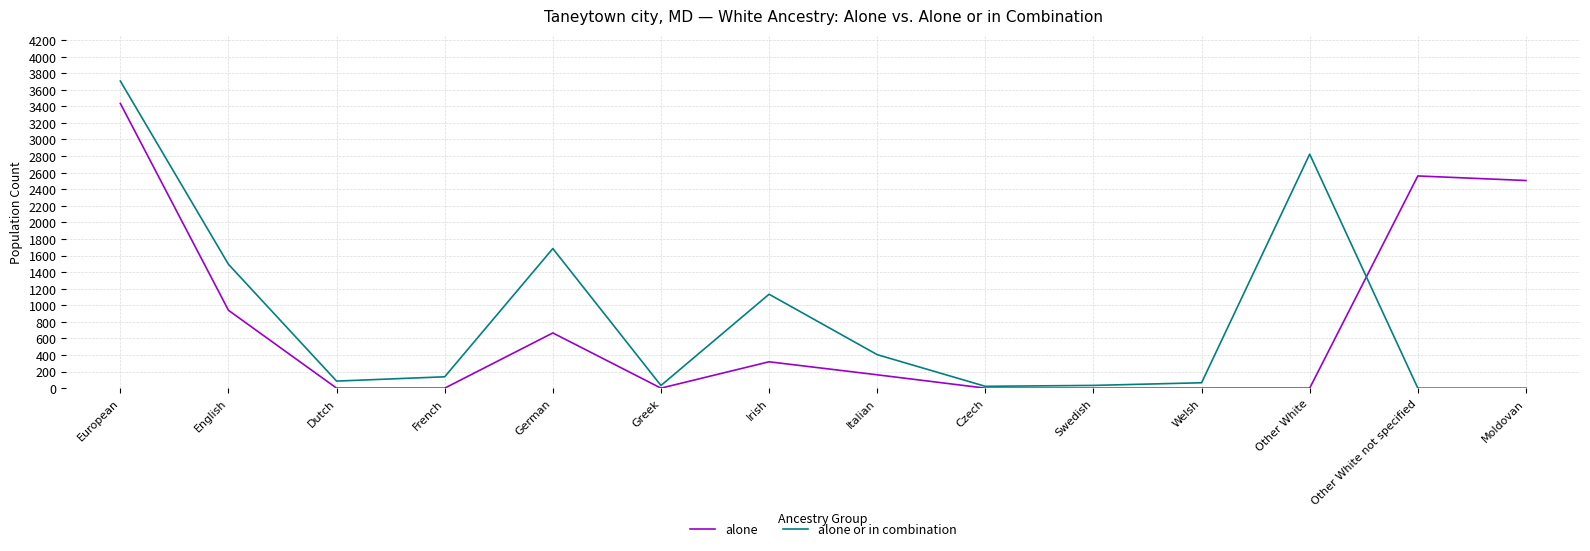

What is the difference between the alone values at Italian and English?

778